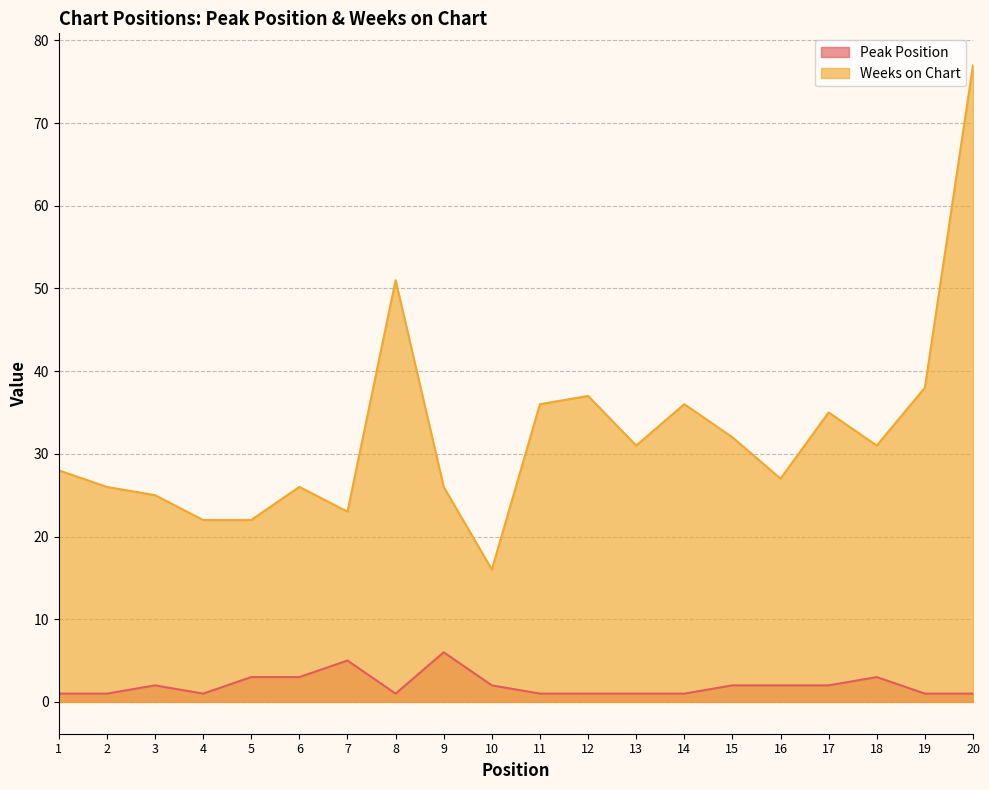

What is the greatest value displayed?

77